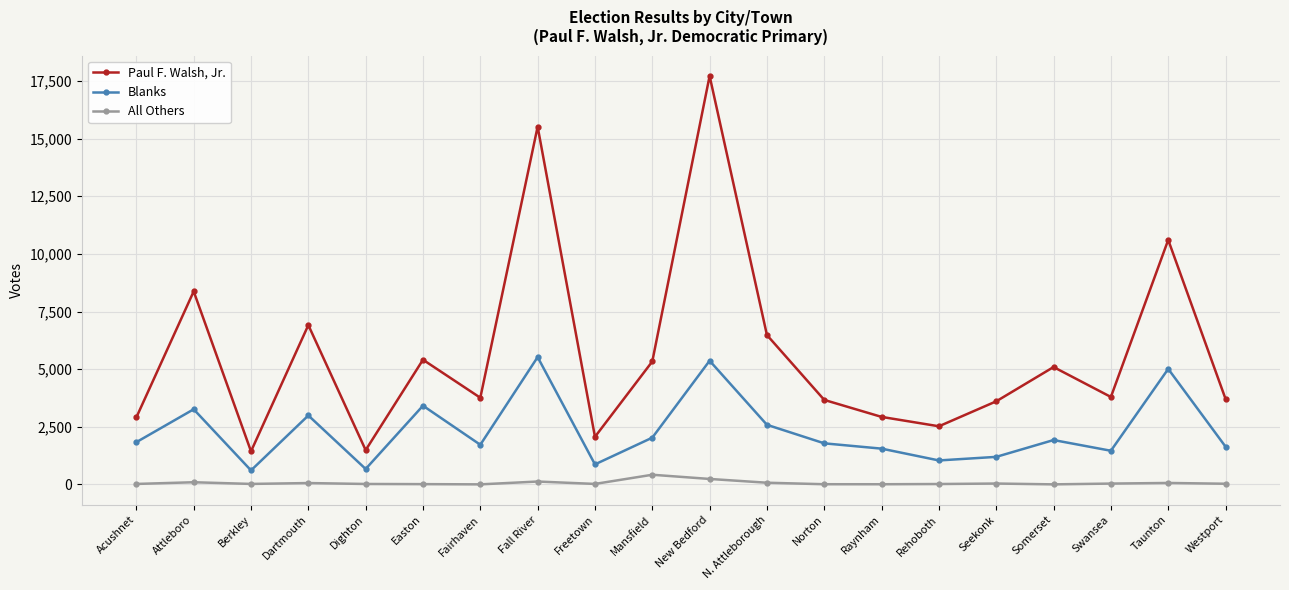

What is the label of the 6th point from the right?

Rehoboth